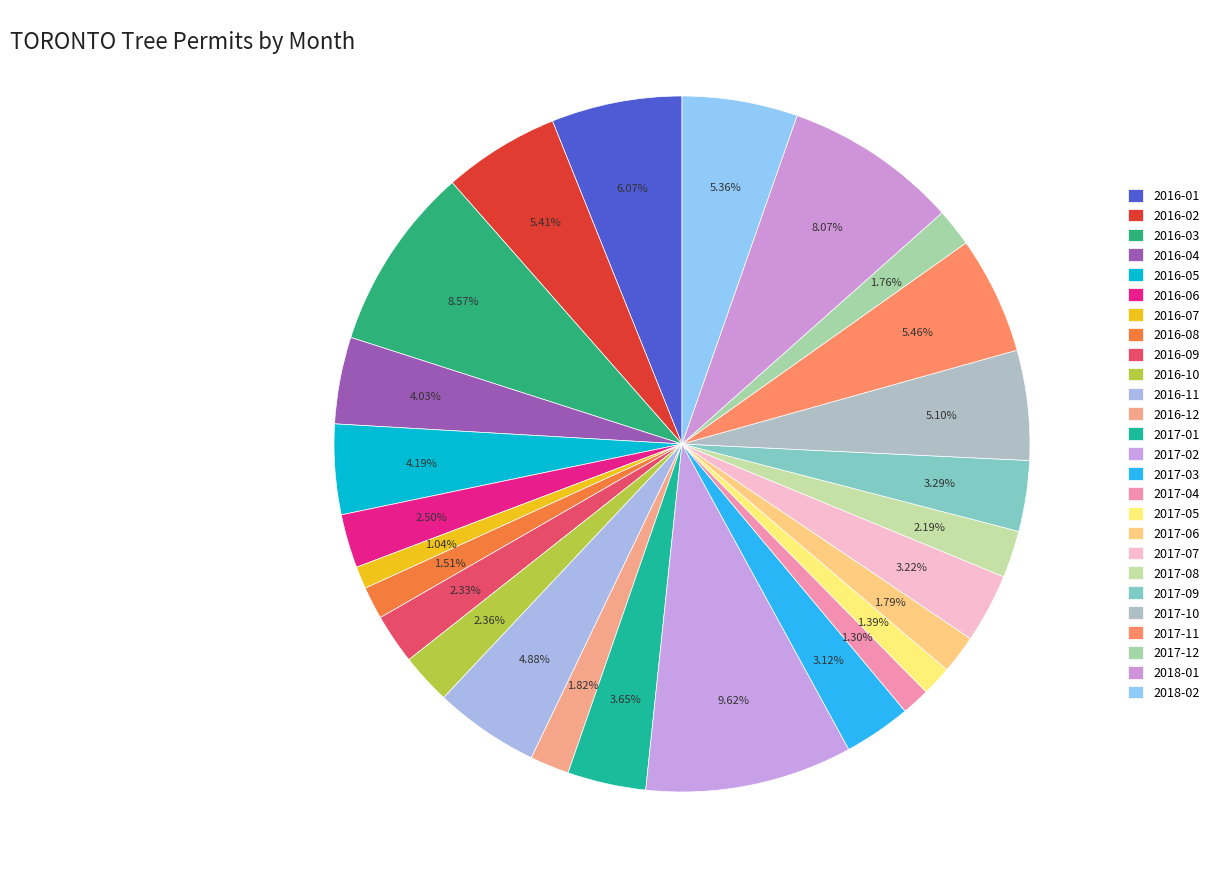

What is the total percentage of 2017-11 and 2016-07?

6.5%